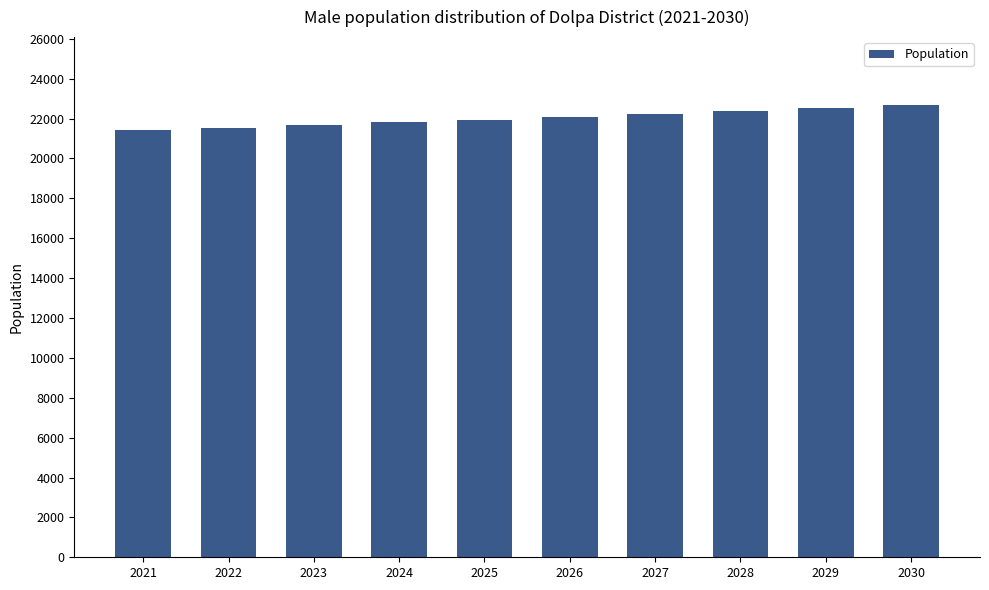

Count the values in the range 21680 to 22378.

6